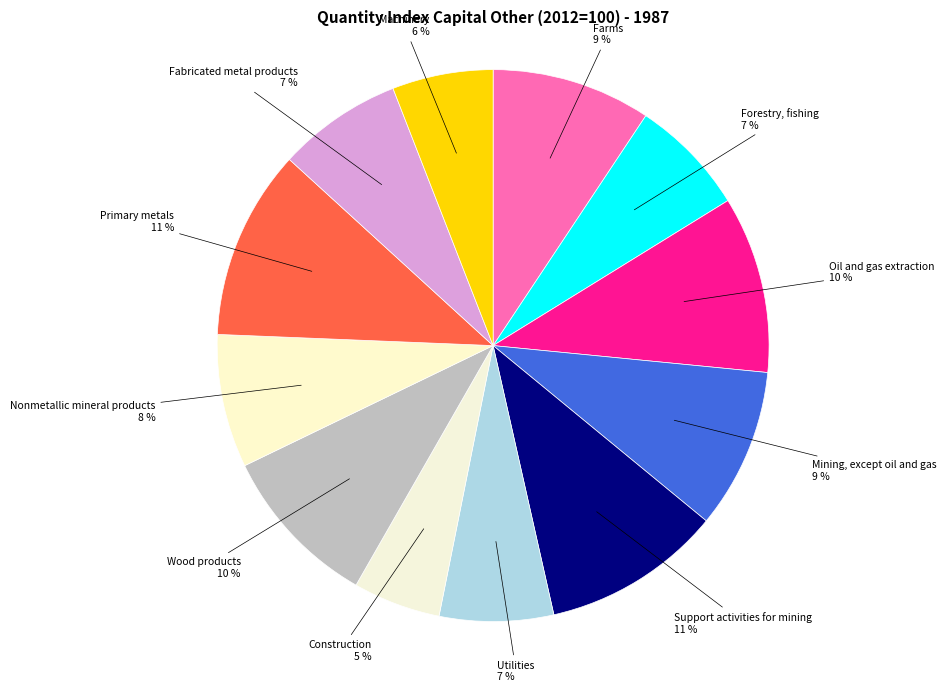

To the nearest percent, what is the average slice percentage?

8%